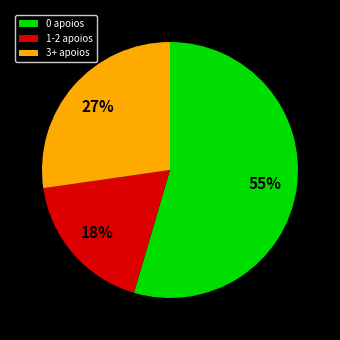

Is there a majority slice in this chart?

Yes